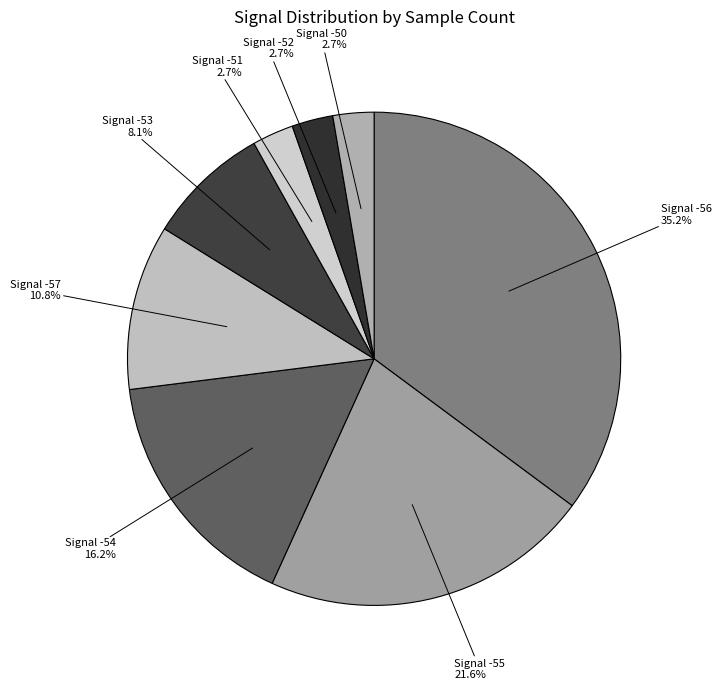

How many segments does this pie chart have?

8